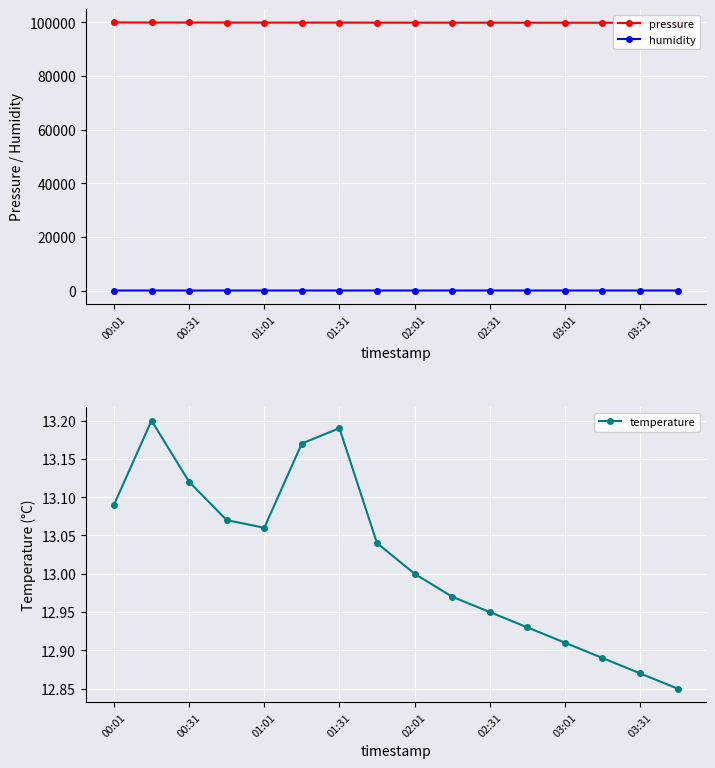

Reading left to right, extract all data points from this chart.

pressure: 99880.0	99860.0	99855.2	99832.8	99831.9	99820.2	99828.2	99806.6	99801.4	99795.0	99788.0	99781.0	99774.0	99768.0	99762.0	99756.0
humidity: 52.8	52.8	53.0	53.6	53.8	53.7	53.8	54.4	54.6	54.8	55.0	55.2	55.4	55.6	55.8	56.0
temperature: 13.1	13.2	13.1	13.1	13.1	13.2	13.2	13.0	13.0	13.0	12.9	12.9	12.9	12.9	12.9	12.8